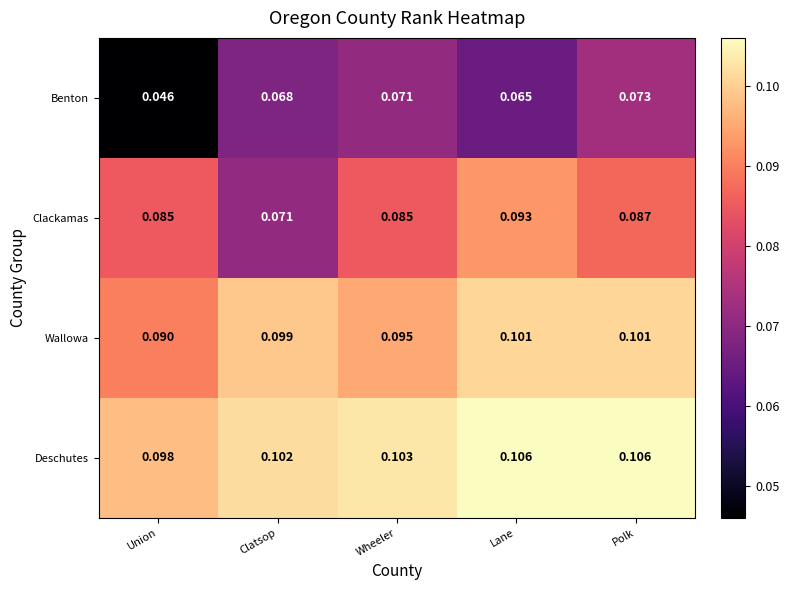

Which category has the lowest value across all series?

Union